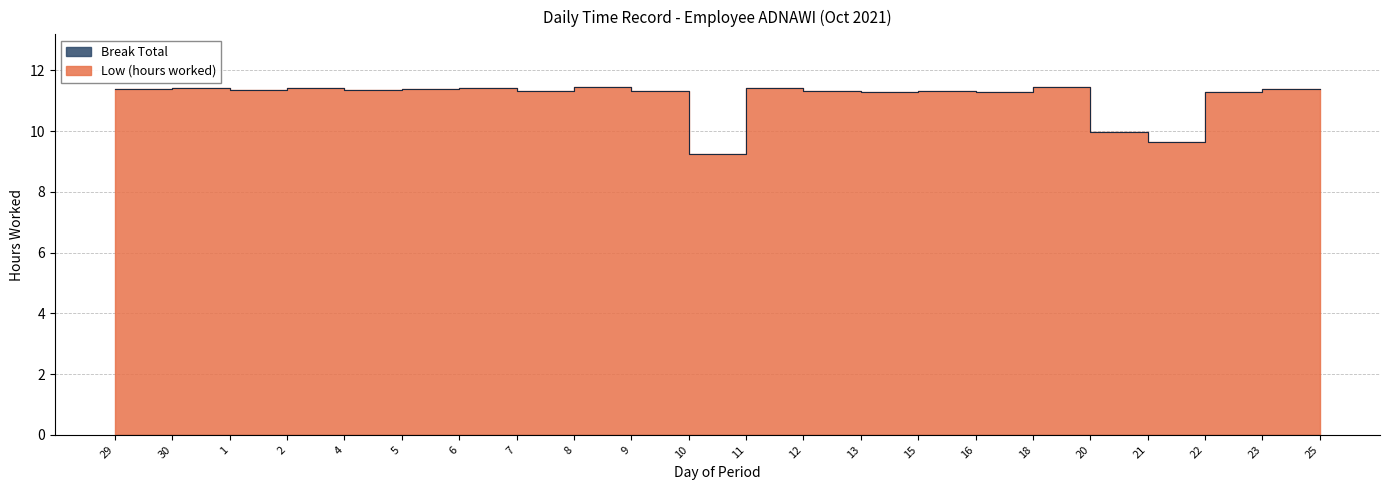

Reading left to right, list all the values displayed in this chart.

11.4	11.4	11.4	11.4	11.4	11.4	11.4	11.3	11.5	11.3	9.2	11.4	11.3	11.3	11.3	11.3	11.4	10.0	9.7	11.3	11.4	11.4